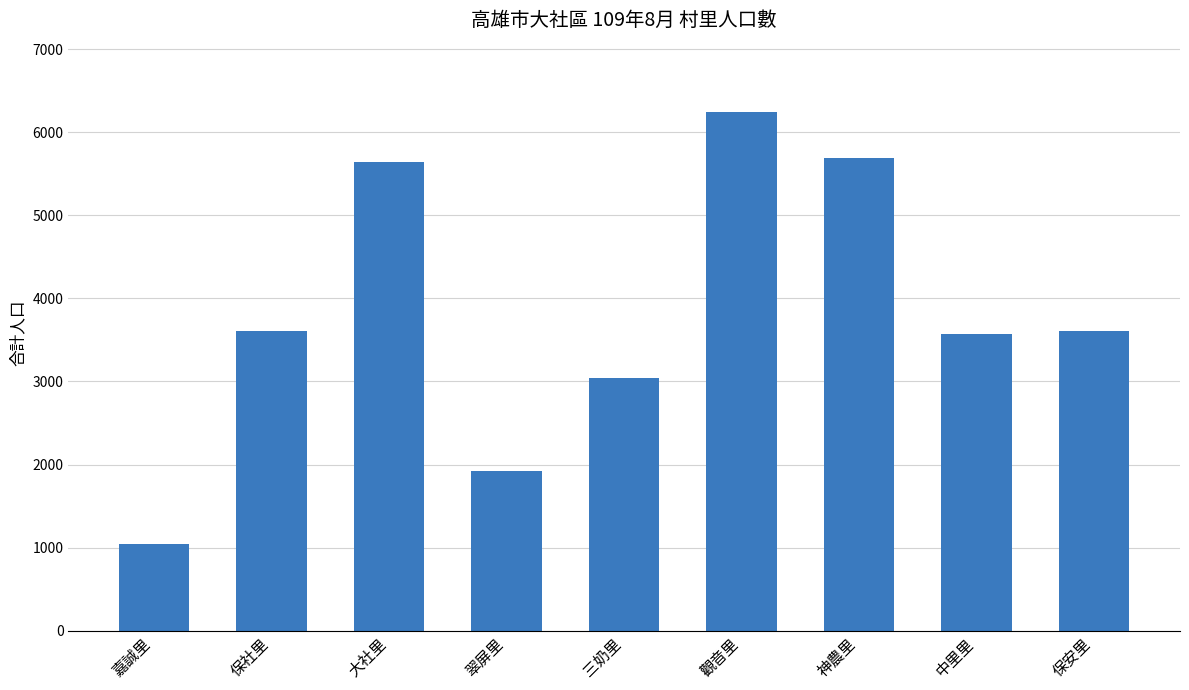

What is the greatest value displayed?

6241